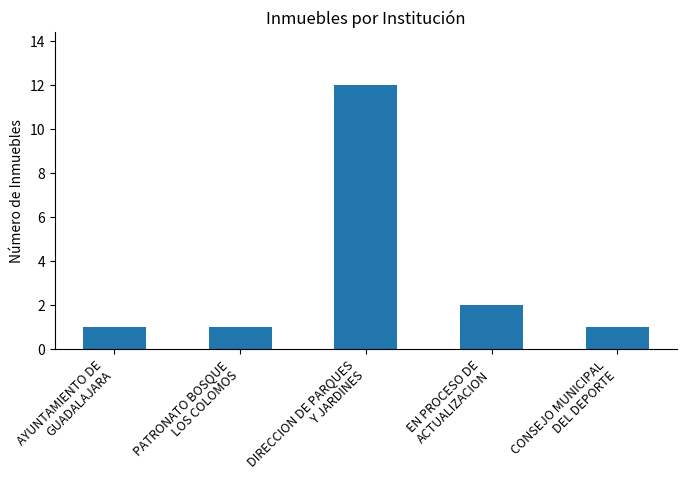

What is the maximum value shown in the chart?

12